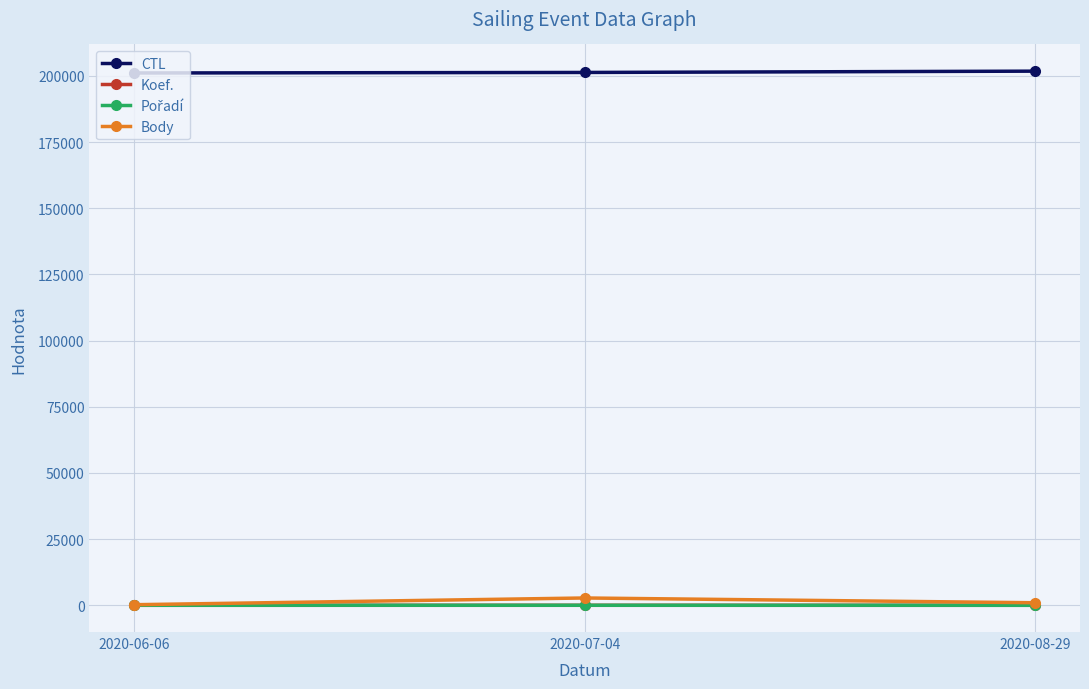

What is the label of the 2nd point from the right?

2020-07-04